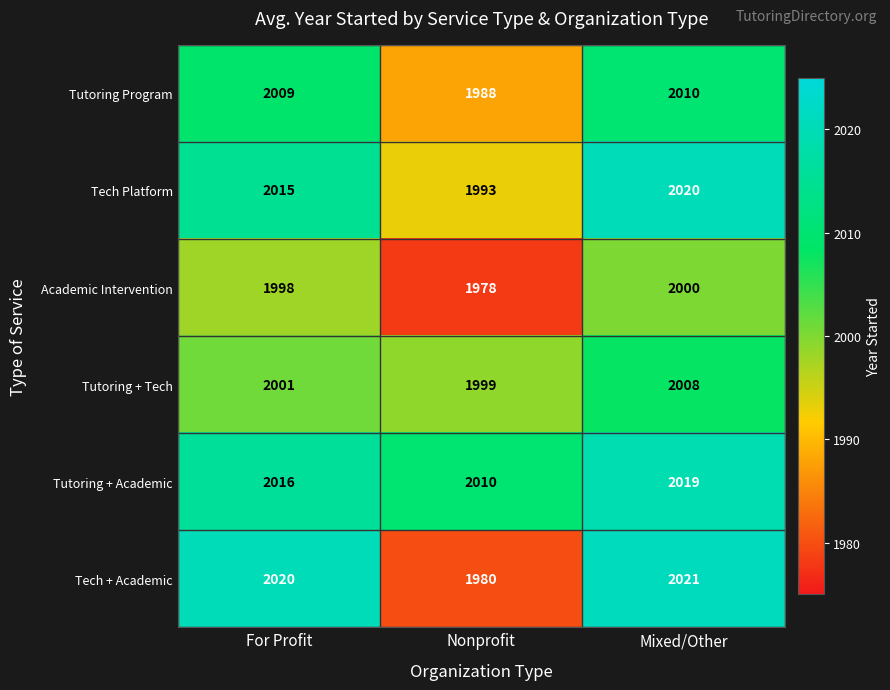

What is the sum of all Tutoring + Academic values?

6045